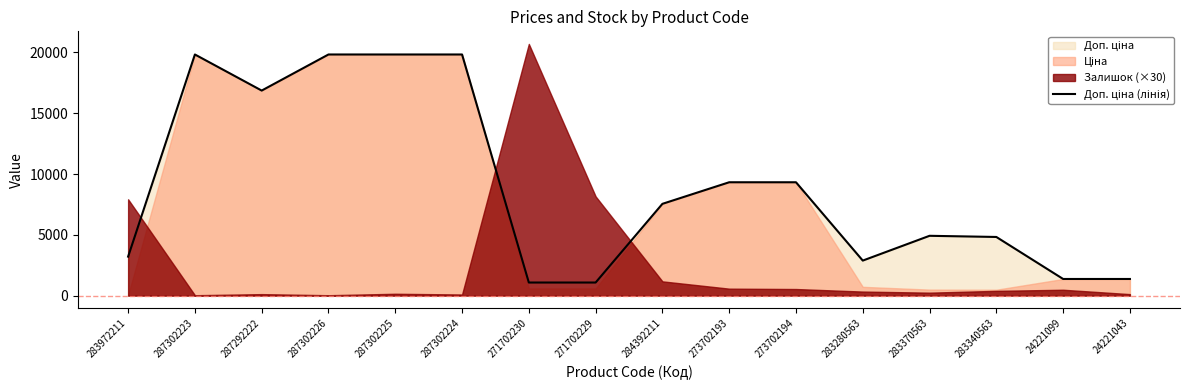

What is the maximum value shown in the chart?

19831.1